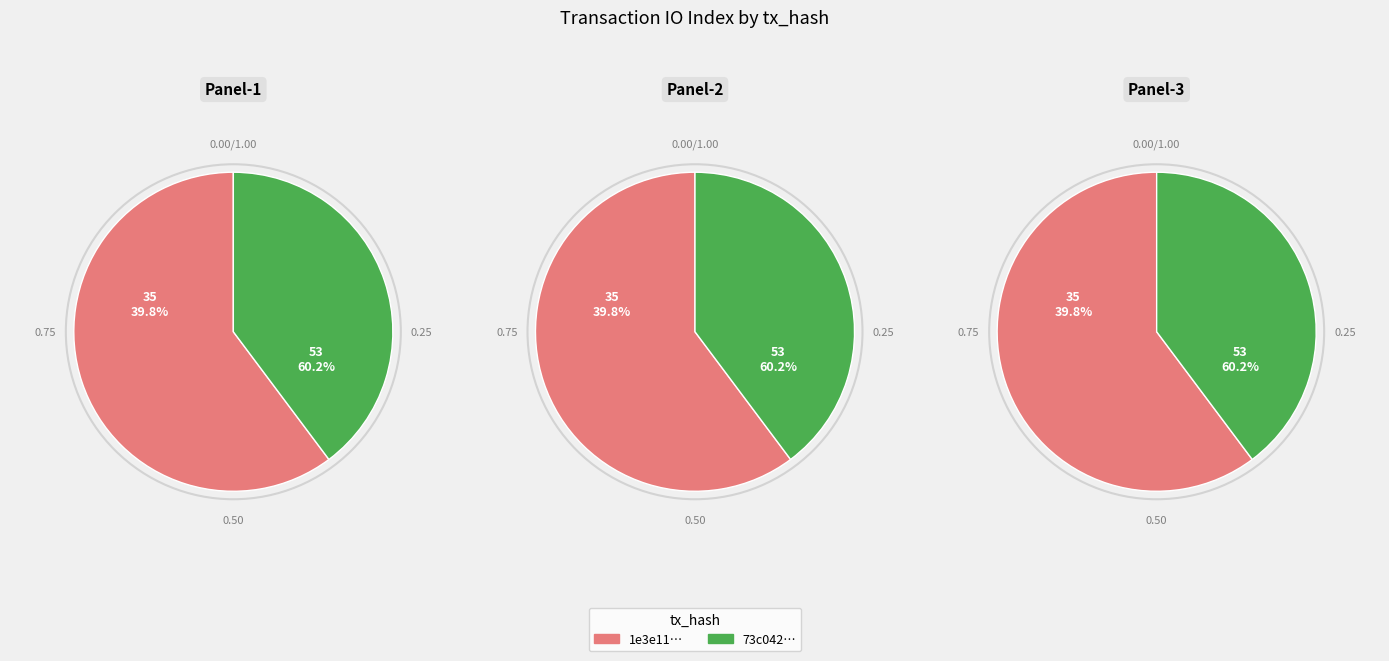

Is the sum of 53 and 35 greater than half?

Yes